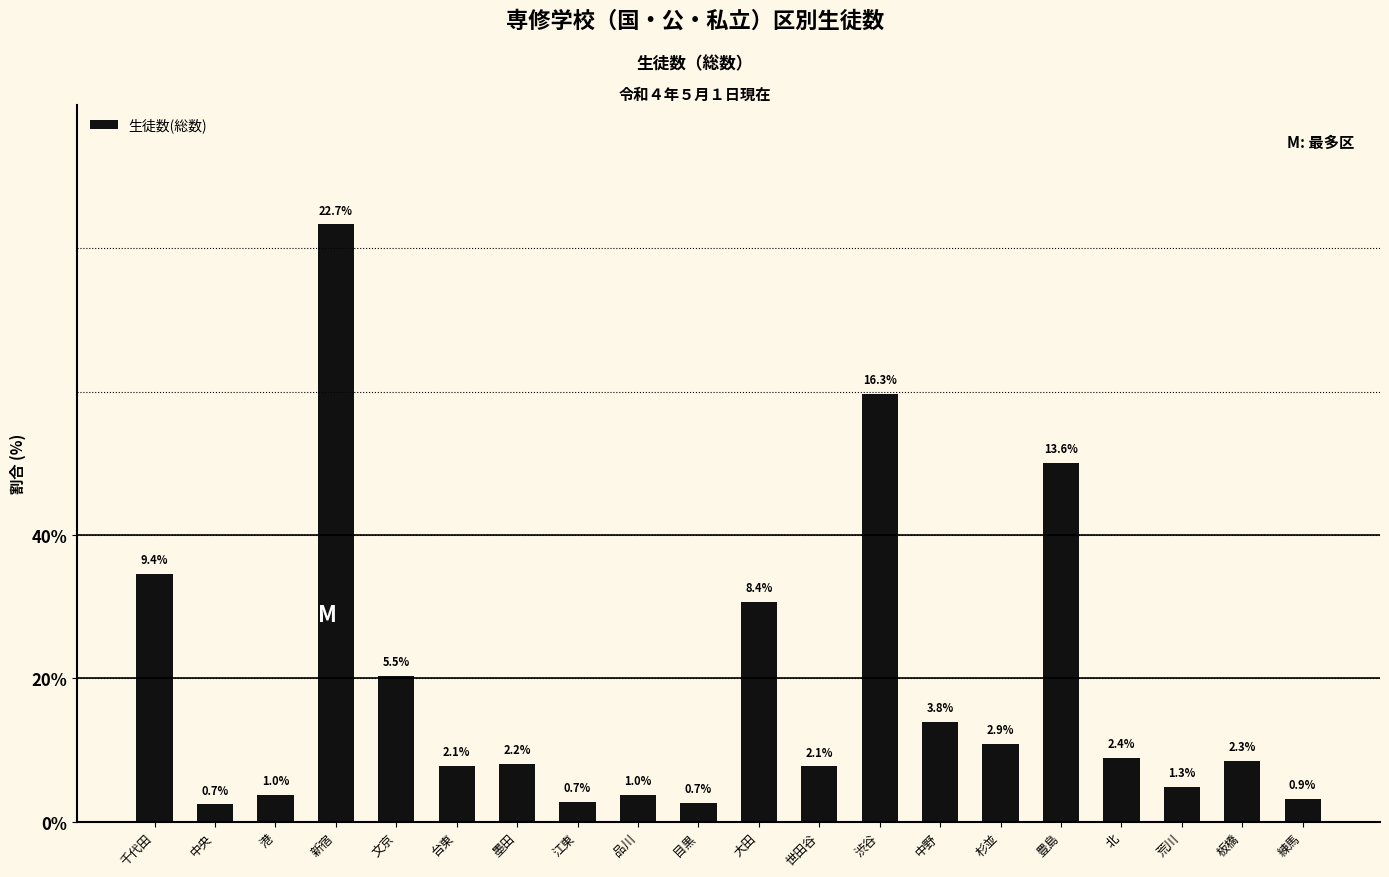

The chart shows a value of 0.9 at 中央. True or false?

False